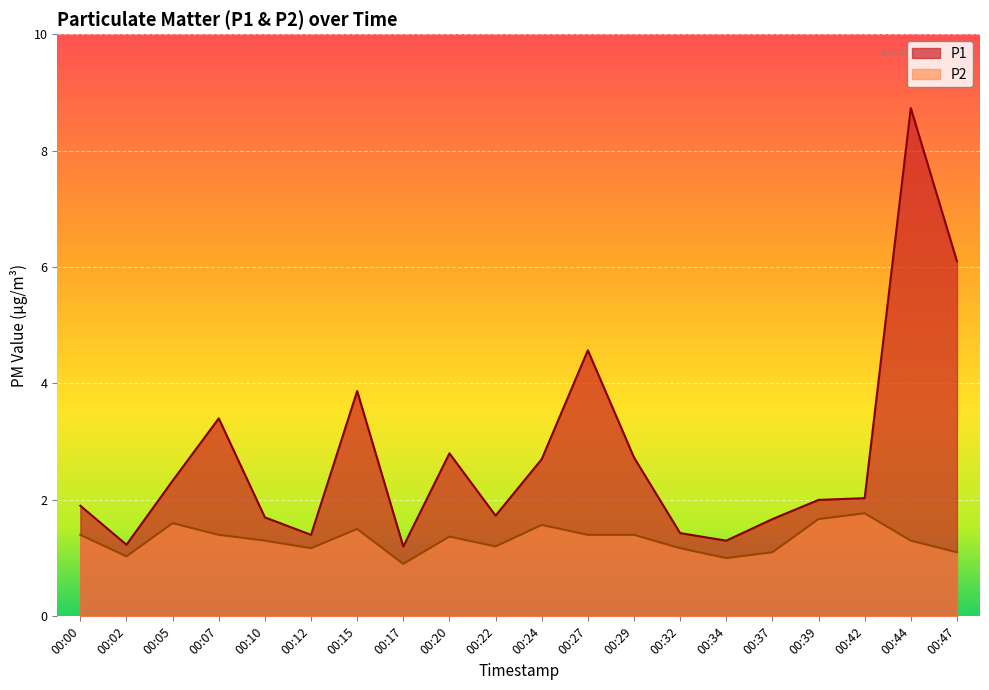

At which category does P1 reach its first local valley?

00:02